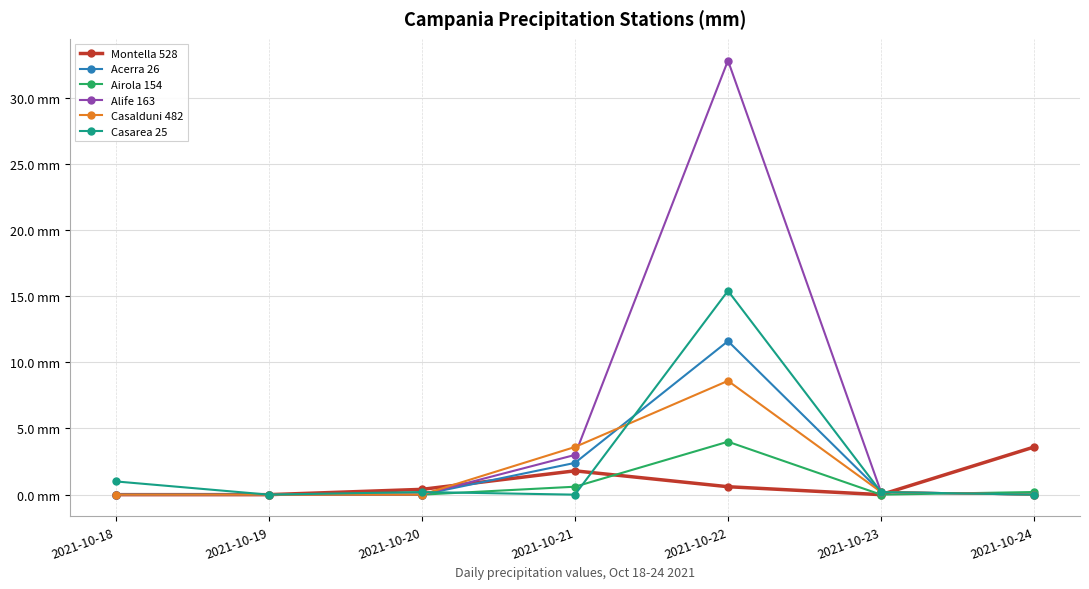

Reading left to right, transcribe all the data shown in this chart.

Montella 528: 0.0	0.0	0.4	1.8	0.6	0.0	3.6
Acerra 26: 0.0	0.0	0.0	2.4	11.6	0.2	0.0
Airola 154: 0.0	0.0	0.0	0.6	4.0	0.0	0.2
Alife 163: 0.0	0.0	0.0	3.0	32.8	0.2	0.0
Casalduni 482: 0.0	0.0	0.0	3.6	8.6	0.2	0.0
Casarea 25: 1.0	0.0	0.2	0.0	15.4	0.2	0.0